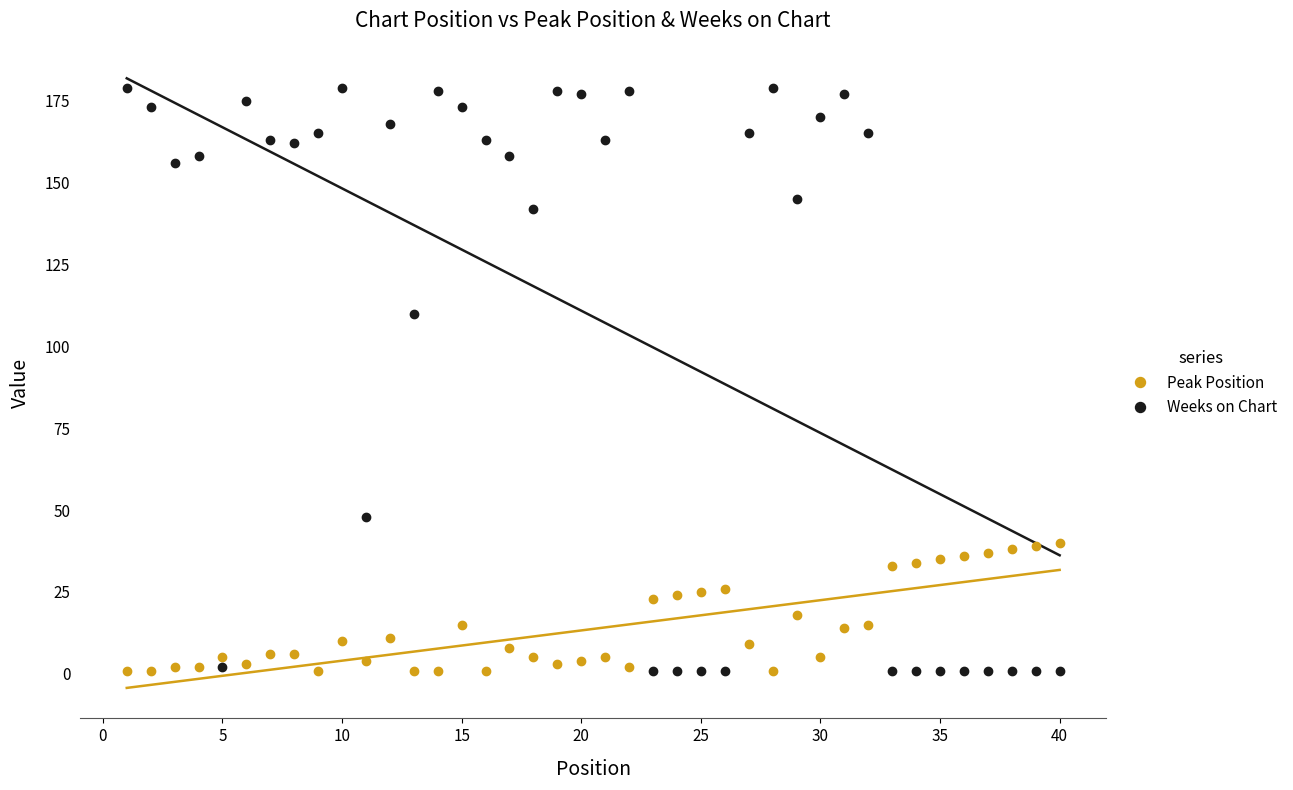

Reading right to left, extract all data points from this chart.

Peak Position: 40	39	38	37	36	35	34	33	15	14	5	18	1	9	26	25	24	23	2	5	4	3	5	8	1	15	1	1	11	4	10	1	6	6	3	5	2	2	1	1
Weeks on Chart: 1	1	1	1	1	1	1	1	165	177	170	145	179	165	1	1	1	1	178	163	177	178	142	158	163	173	178	110	168	48	179	165	162	163	175	2	158	156	173	179